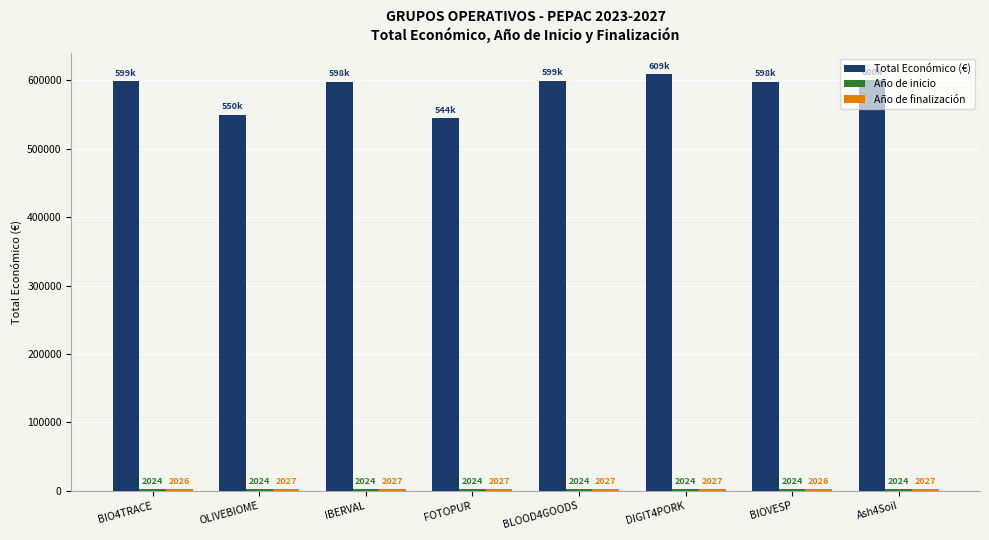

Which series changed the most between OLIVEBIOME and IBERVAL?

Total Económico (€)